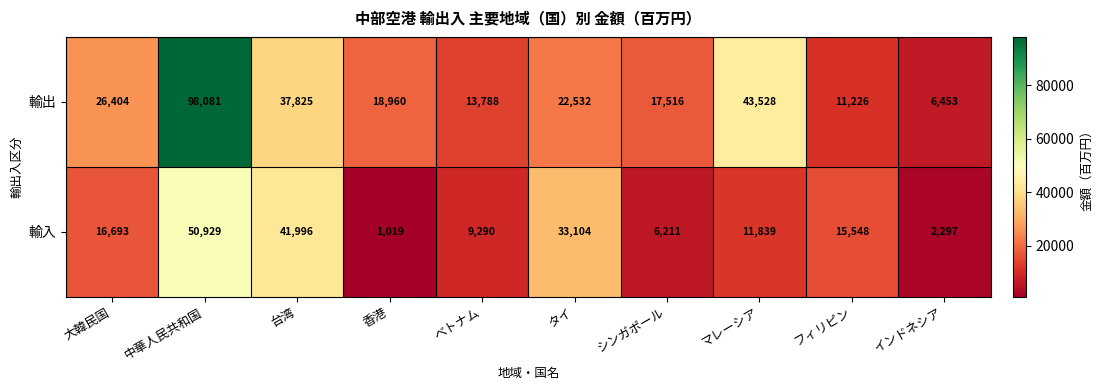

Which category has the lowest value in the 輸出 series?

インドネシア